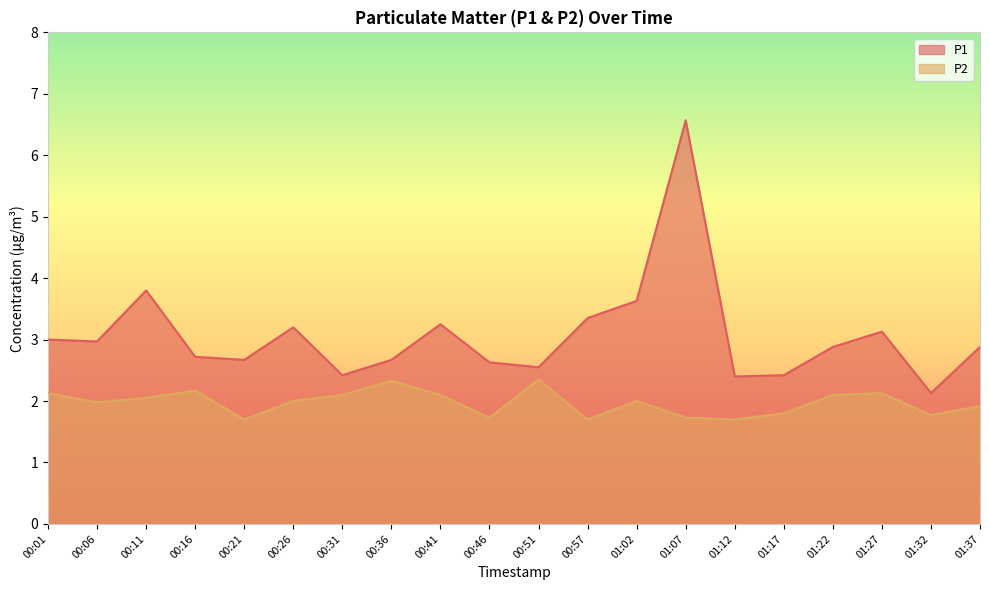

What is the value of the P1 point at the 11th from the left?

2.5